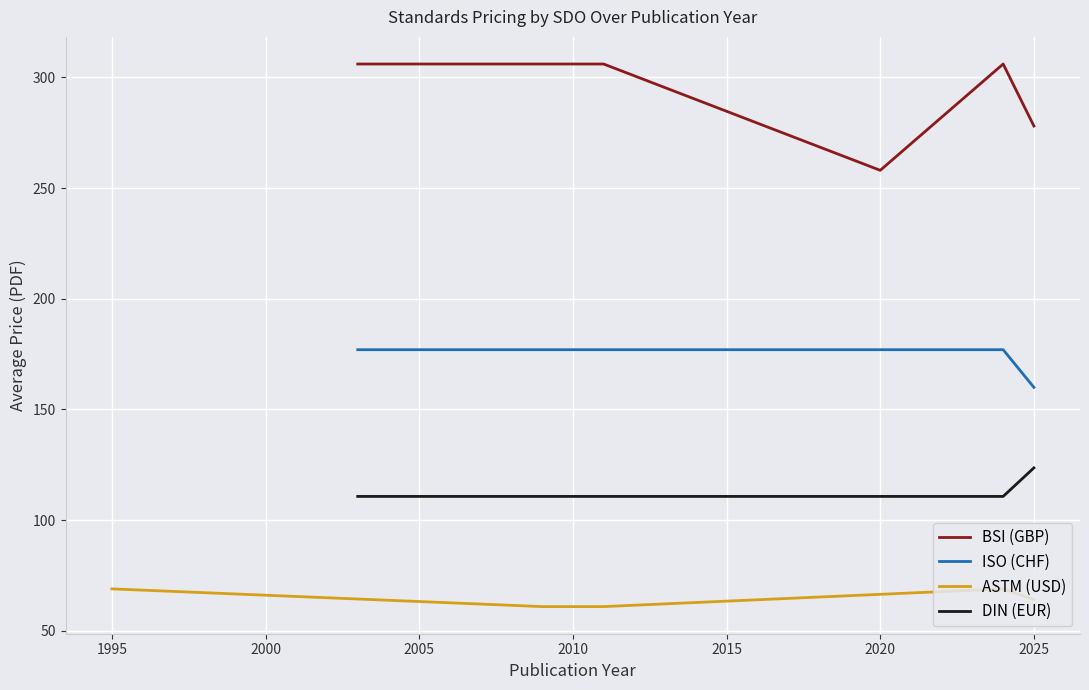

What is the lowest value of the BSI (GBP) series?

258.0